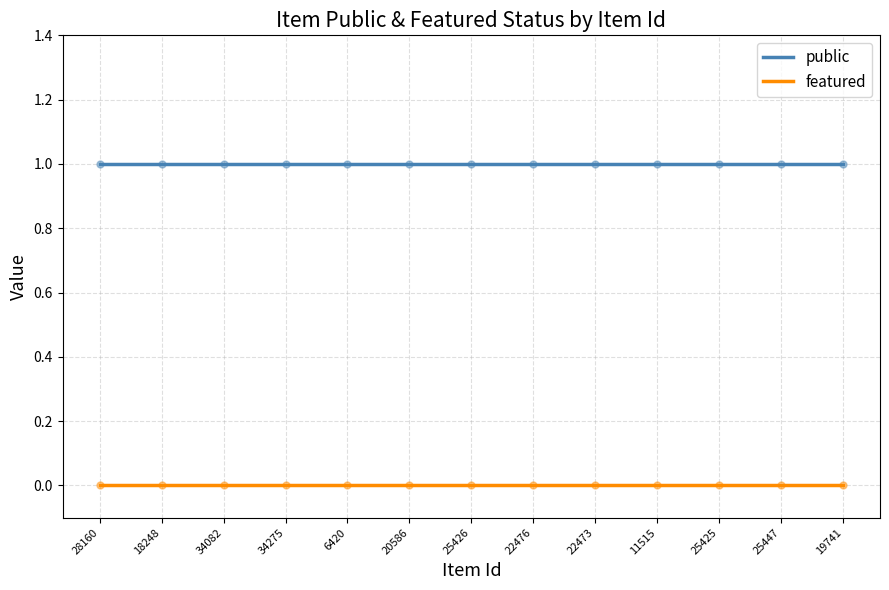

What is the maximum value for public?

1